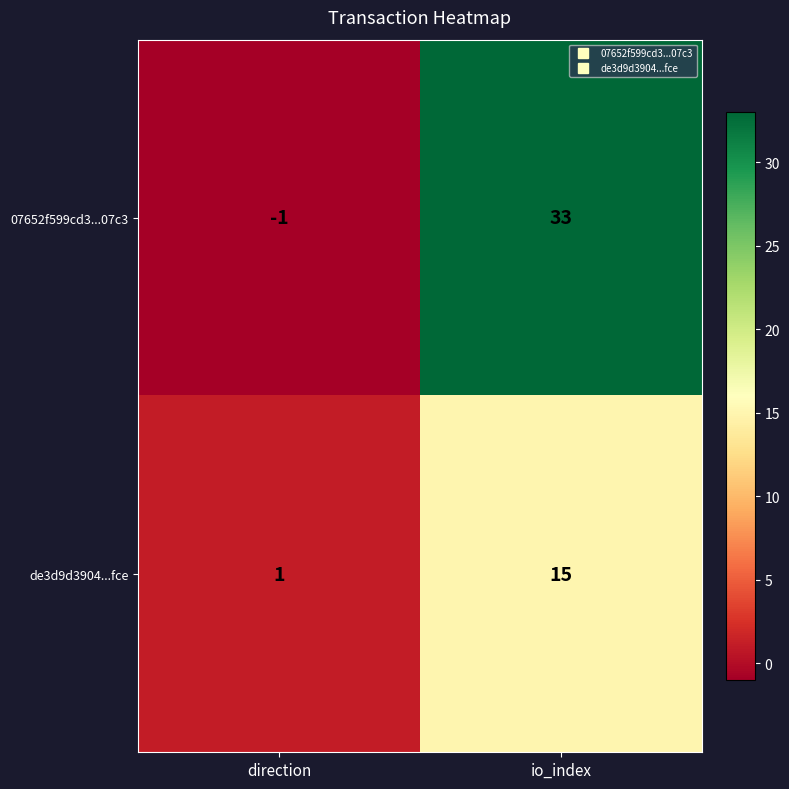

Which series changed the most between direction and io_index?

07652f599cd3...07c3